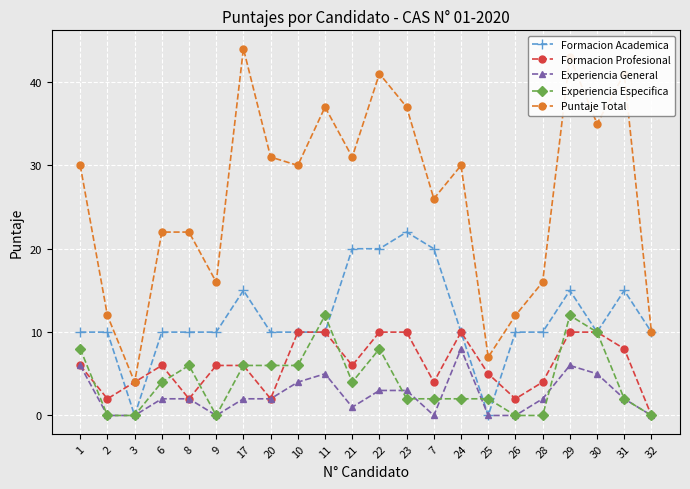

How many interior local valleys does the Puntaje Total series have?

7